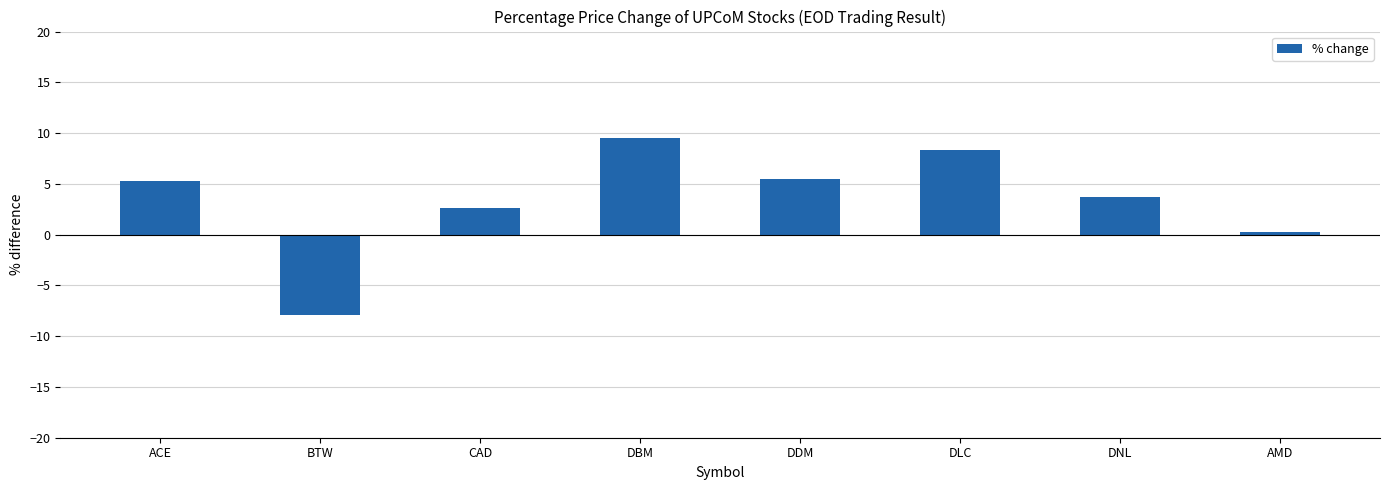

How many values are below 5?

4